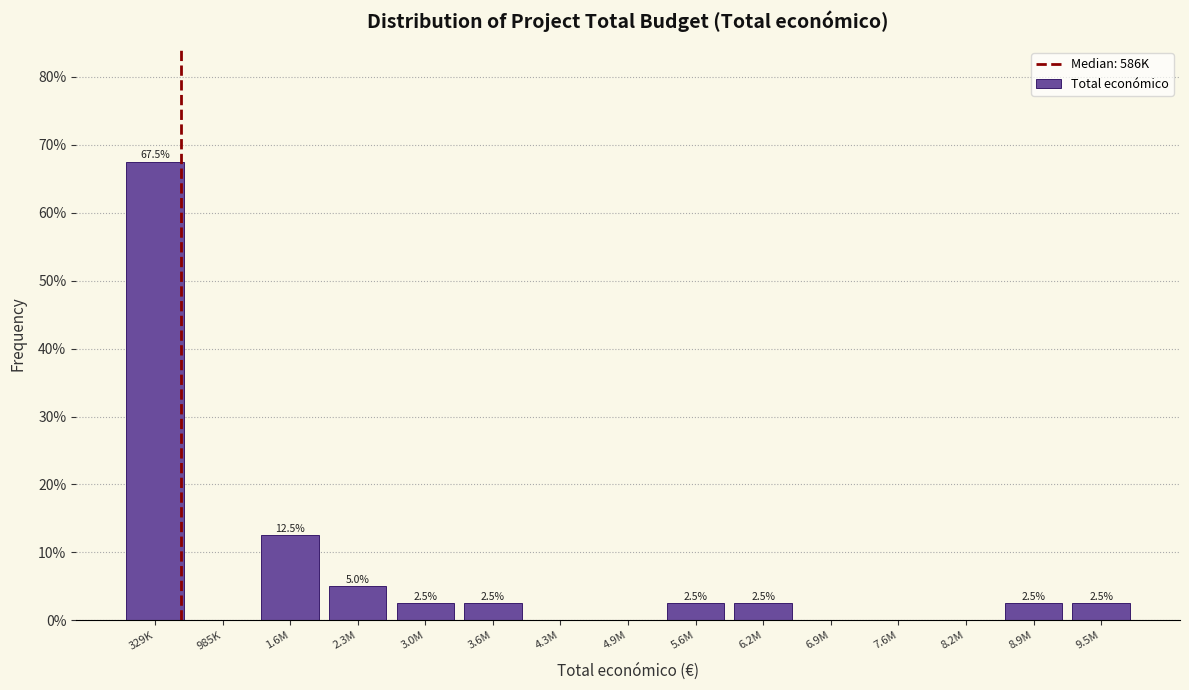

Reading left to right, transcribe all the data shown in this chart.

329K=67.5	985K=0.0	1.6M=12.5	2.3M=5.0	3.0M=2.5	3.6M=2.5	4.3M=0.0	4.9M=0.0	5.6M=2.5	6.2M=2.5	6.9M=0.0	7.6M=0.0	8.2M=0.0	8.9M=2.5	9.5M=2.5